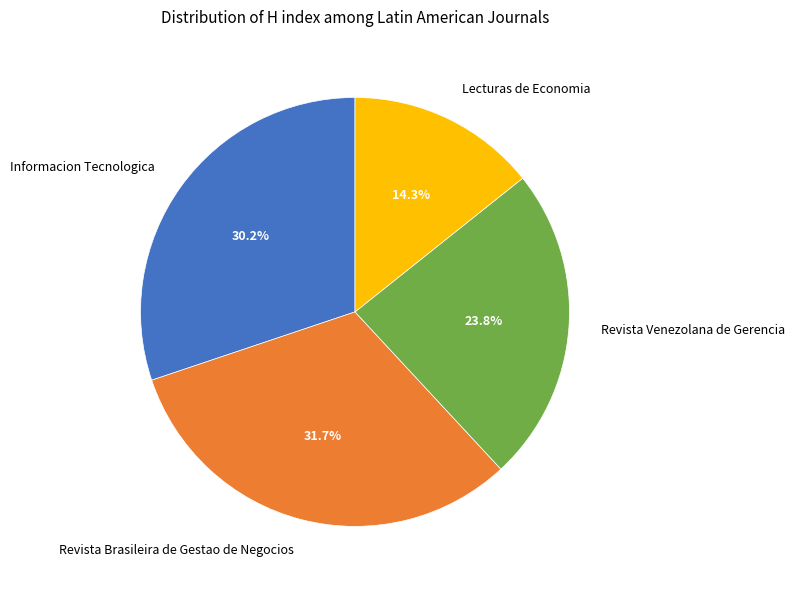

True or false: Informacion Tecnologica accounts for 30% of the total.

True